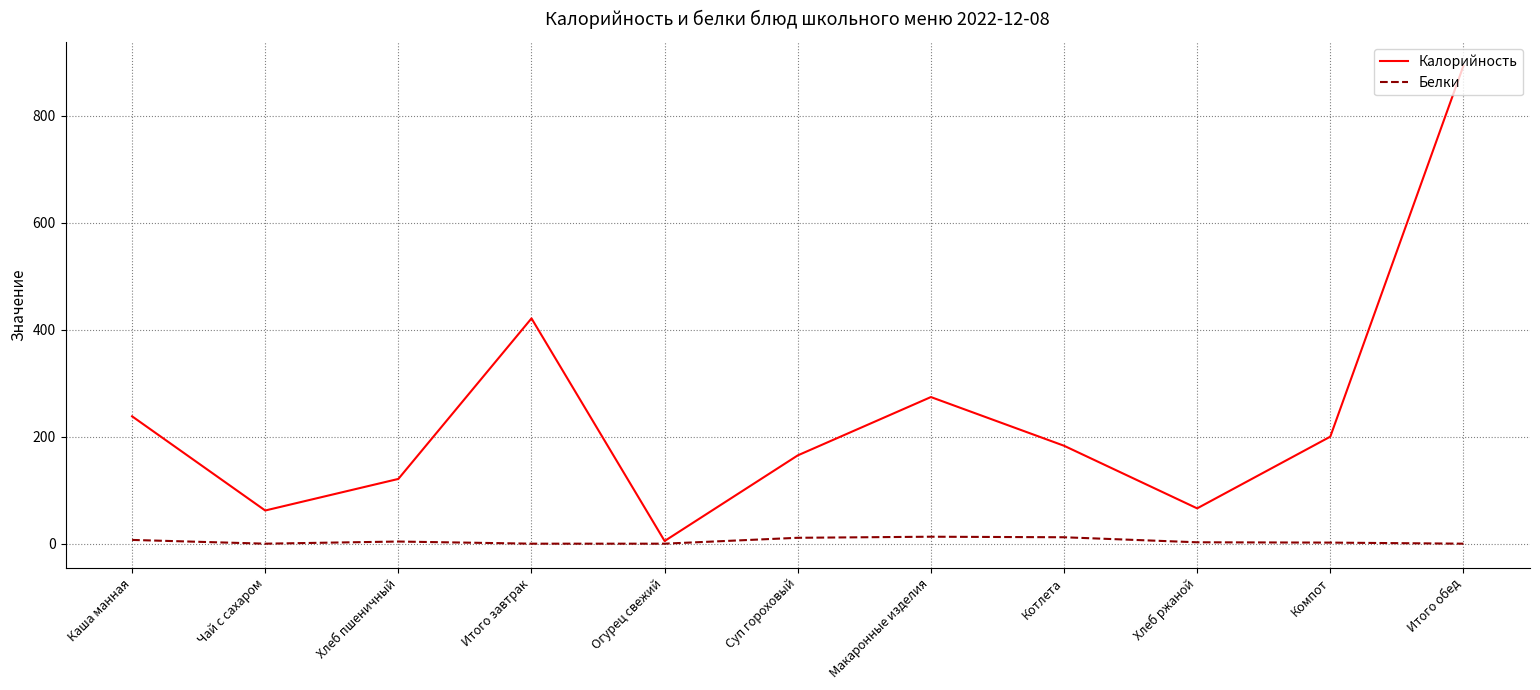

What is the difference between the highest and lowest values at Каша манная?

231.0